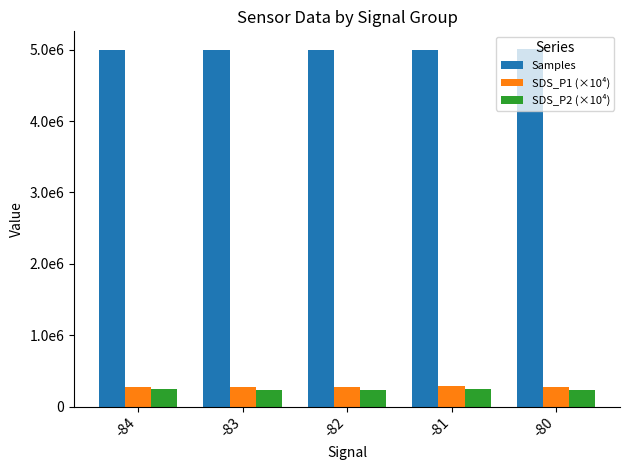

Does the chart contain stacked bars?

No